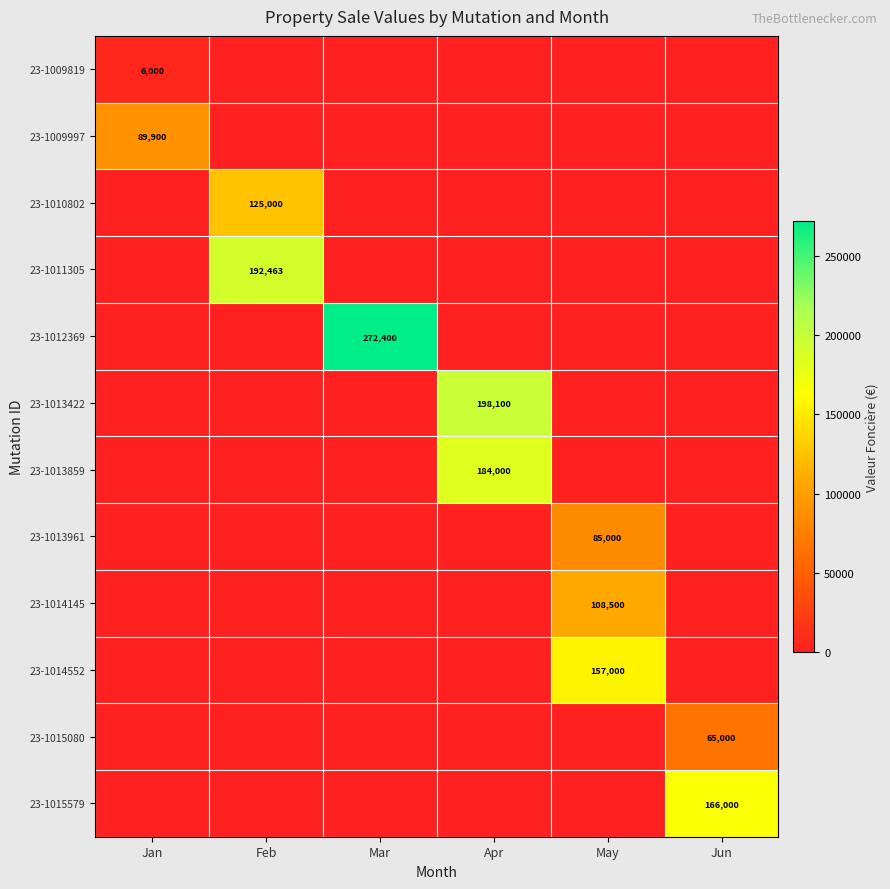

How many values in 23-1009819 are above zero?

1